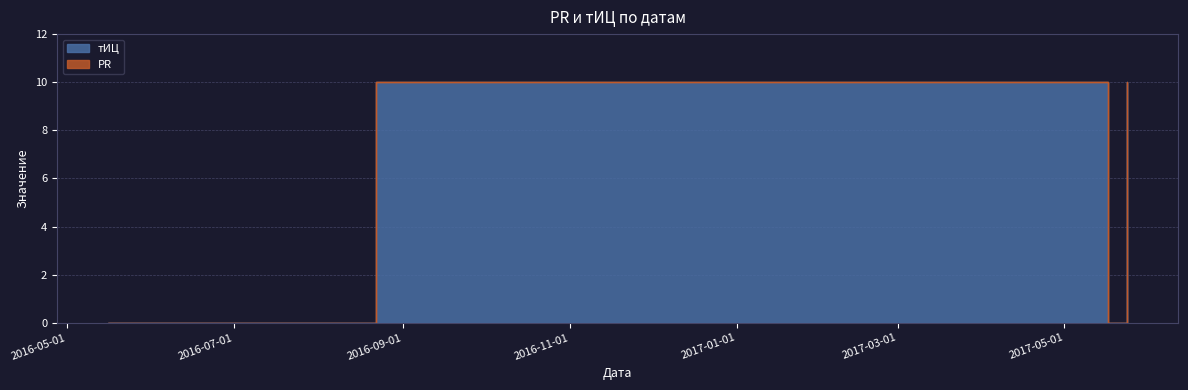

What is the ratio of the value at 2017-05-24 to the value at 2016-08-22?

1.0